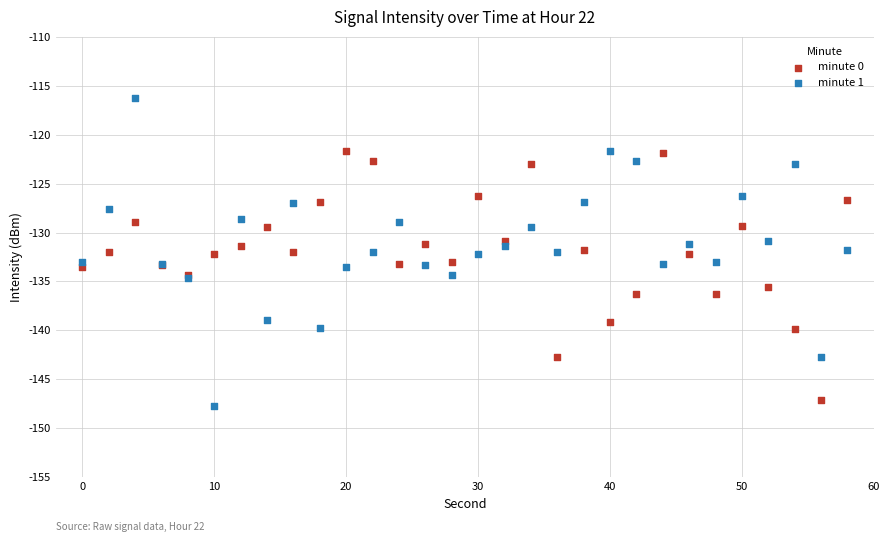

Which series has the widest spread of Y values?

minute 1